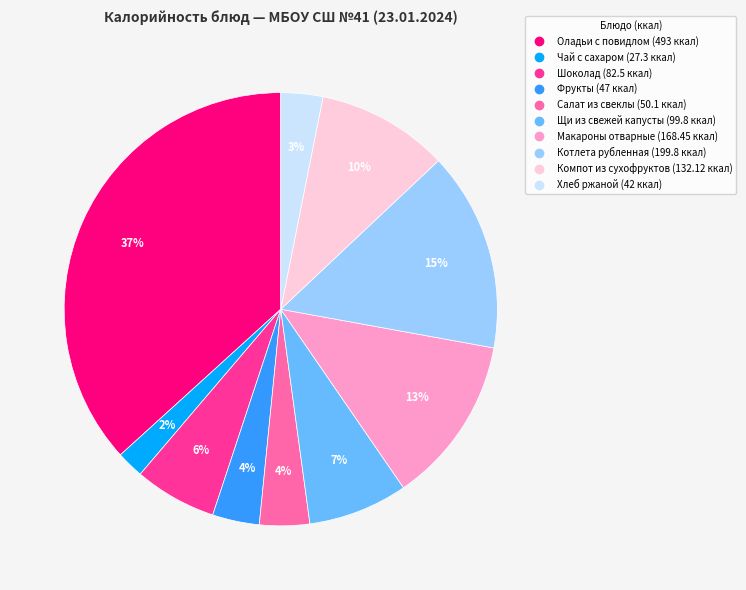

How many segments does this pie chart have?

10